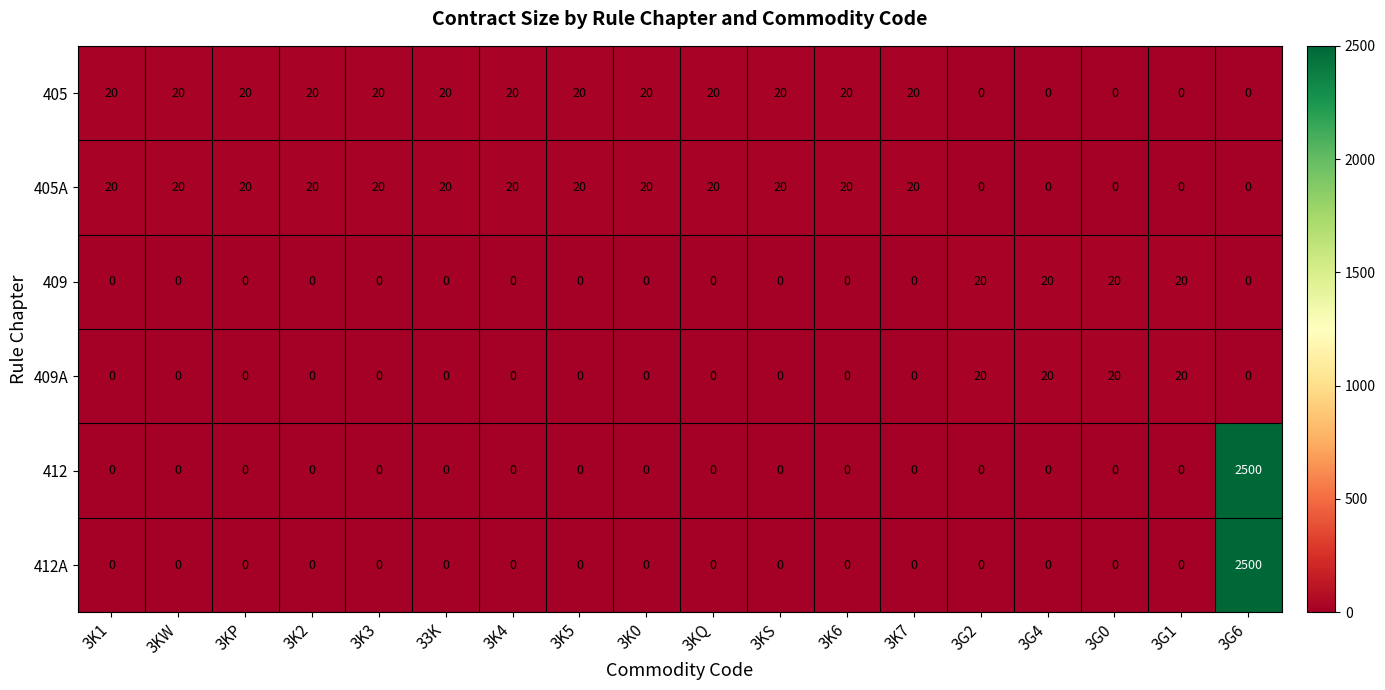

What is the total value across all series at 3K2?

40